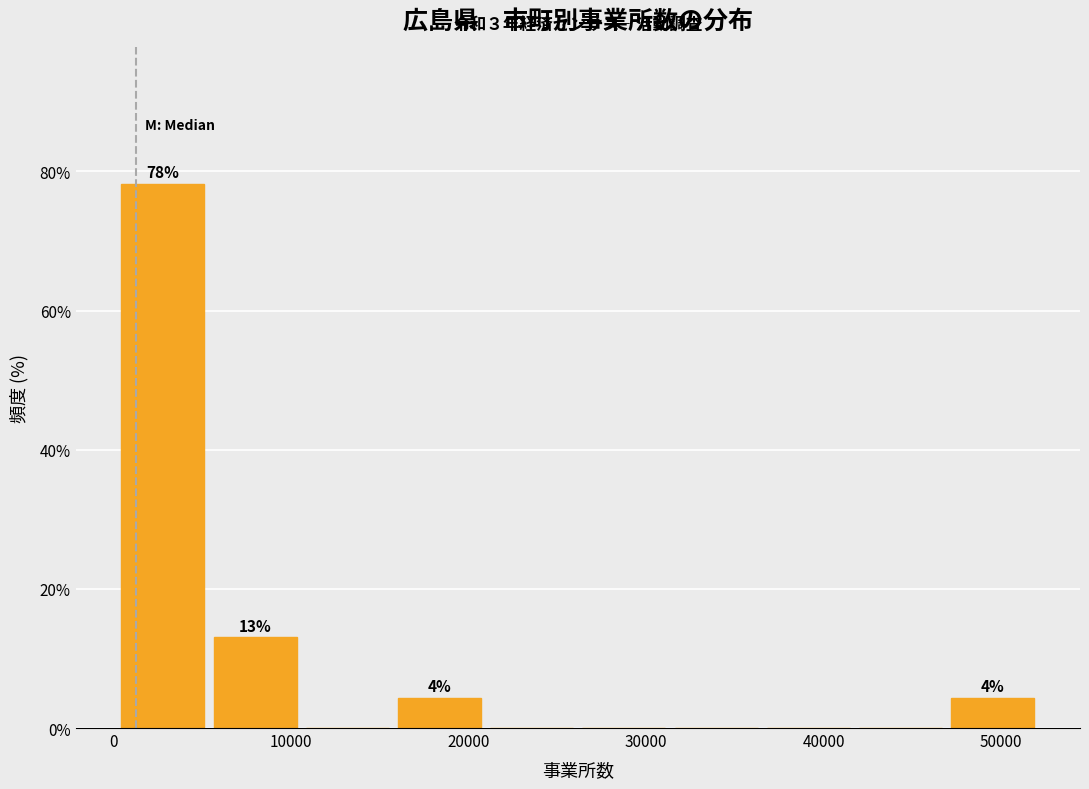

Which range on the x-axis has the tallest bar?

0 to 6000